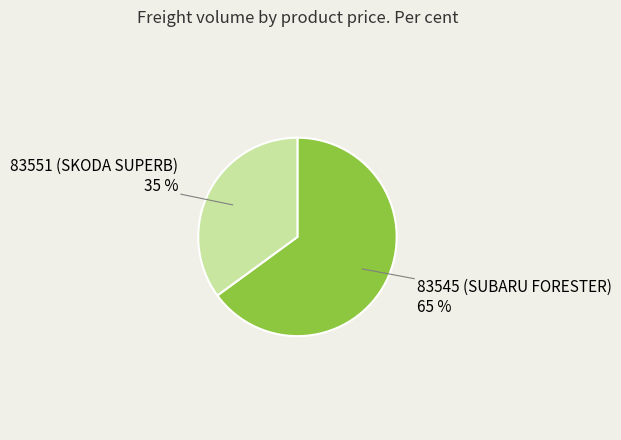

Which slice is the smallest?

83551 (SKODA SUPERB)